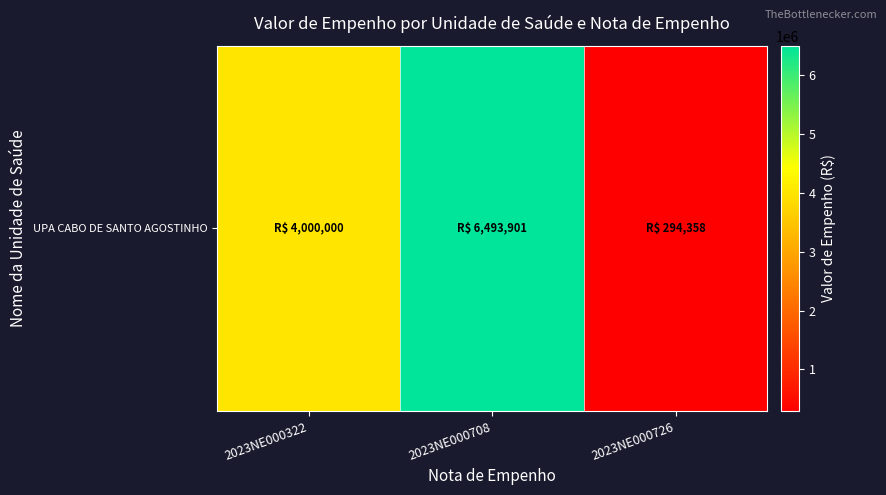

The chart shows a value of 4000000.0 at 2023NE000322. True or false?

True